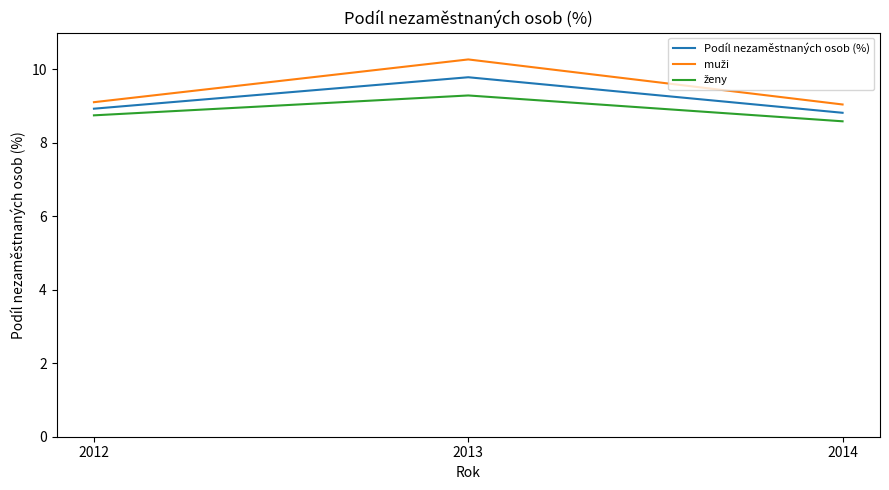

Is this an area chart (filled region under the line)?

No